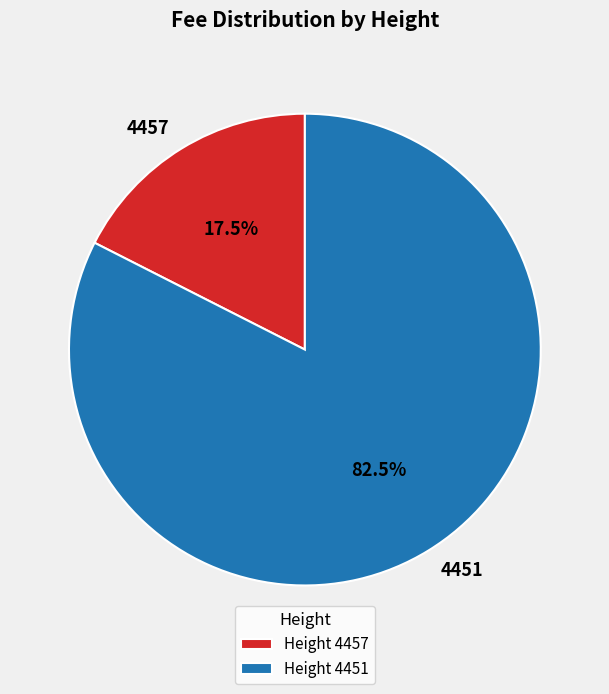

To the nearest percent, what is the difference between the largest and smallest slice percentages?

65%